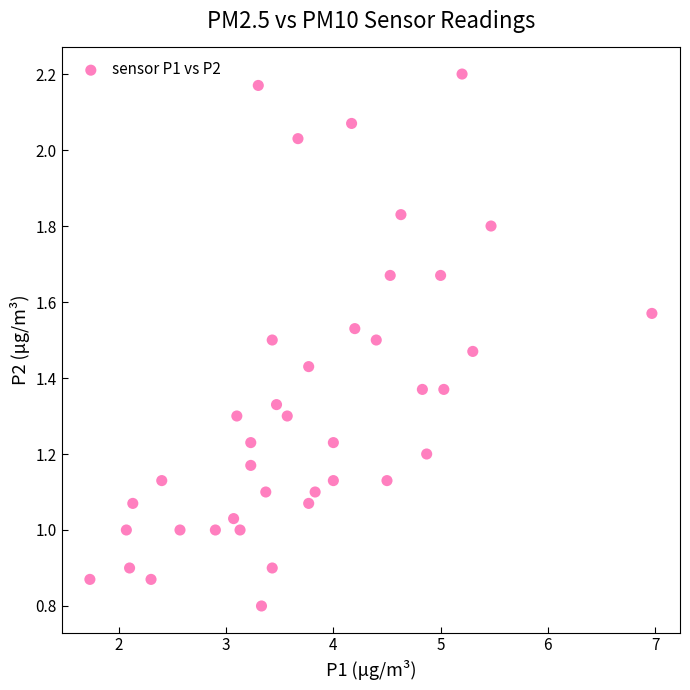

What is the range of X values (max minus min)?

5.2